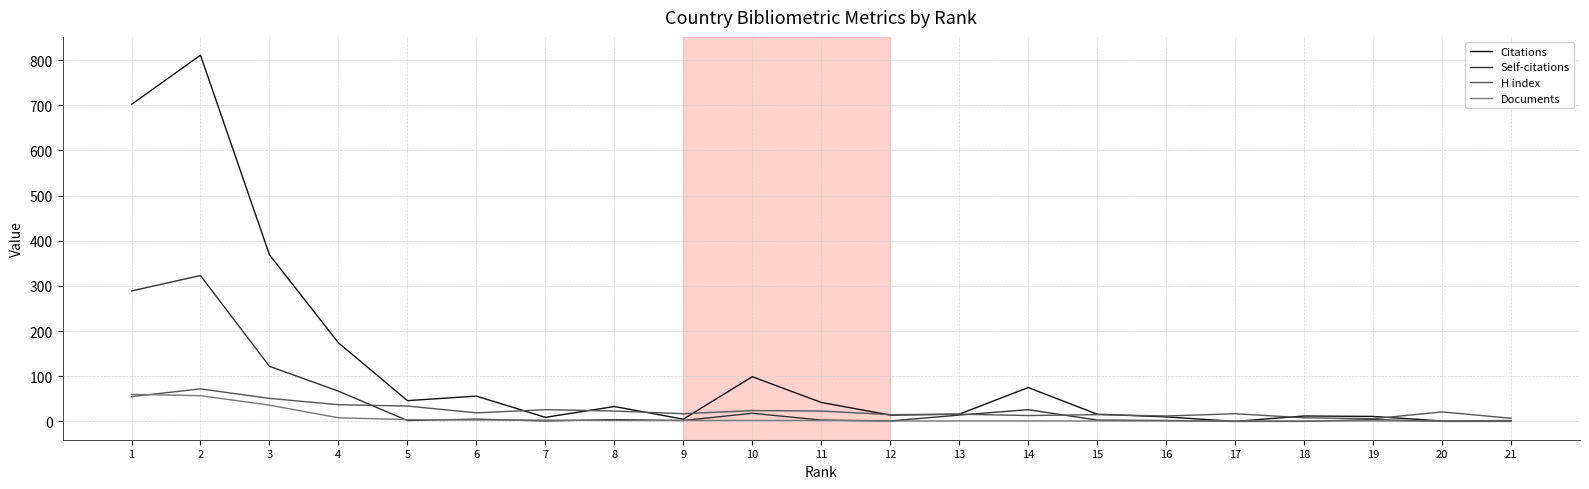

Which series has the widest spread of values?

Citations